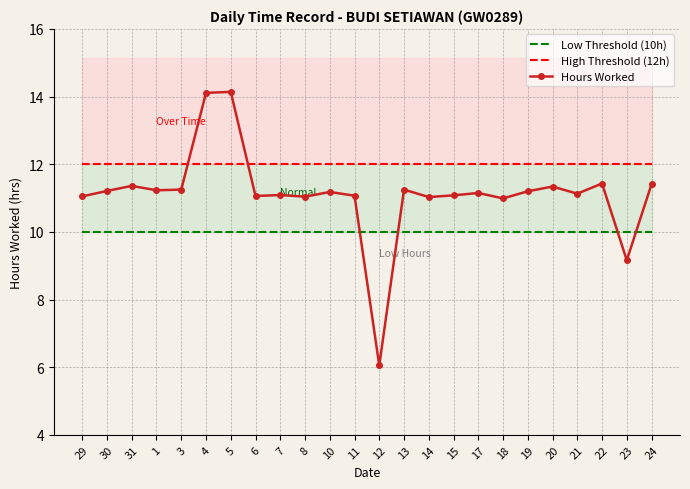

True or false: High Threshold (12h) and Low Threshold (10h) cross at least once.

False